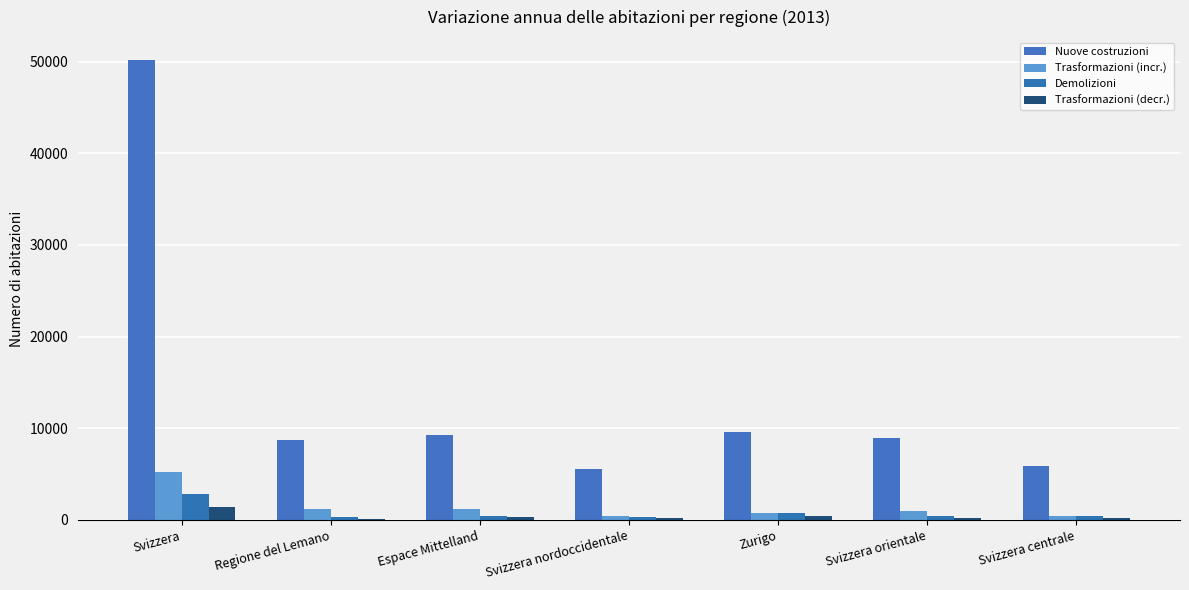

What is the difference between the Nuove costruzioni values at Svizzera nordoccidentale and Svizzera?

44601